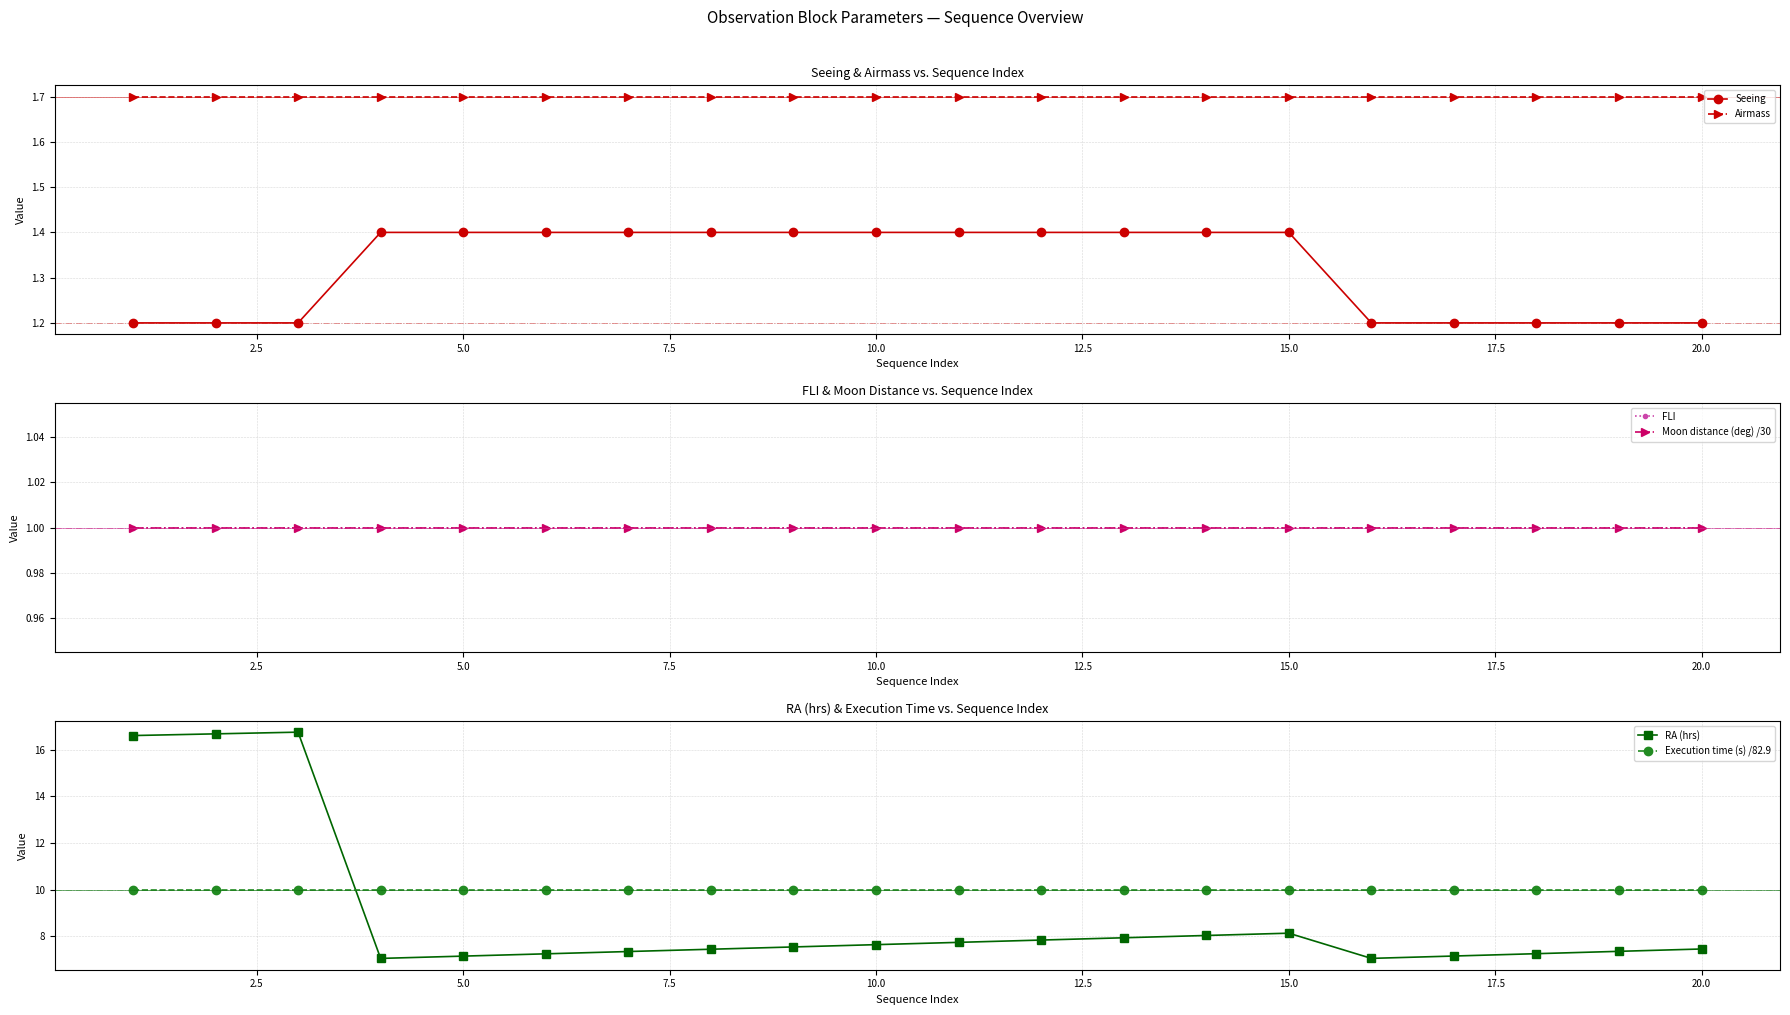

True or false: Execution time (s) /82.9 and Airmass intersect in this chart.

False